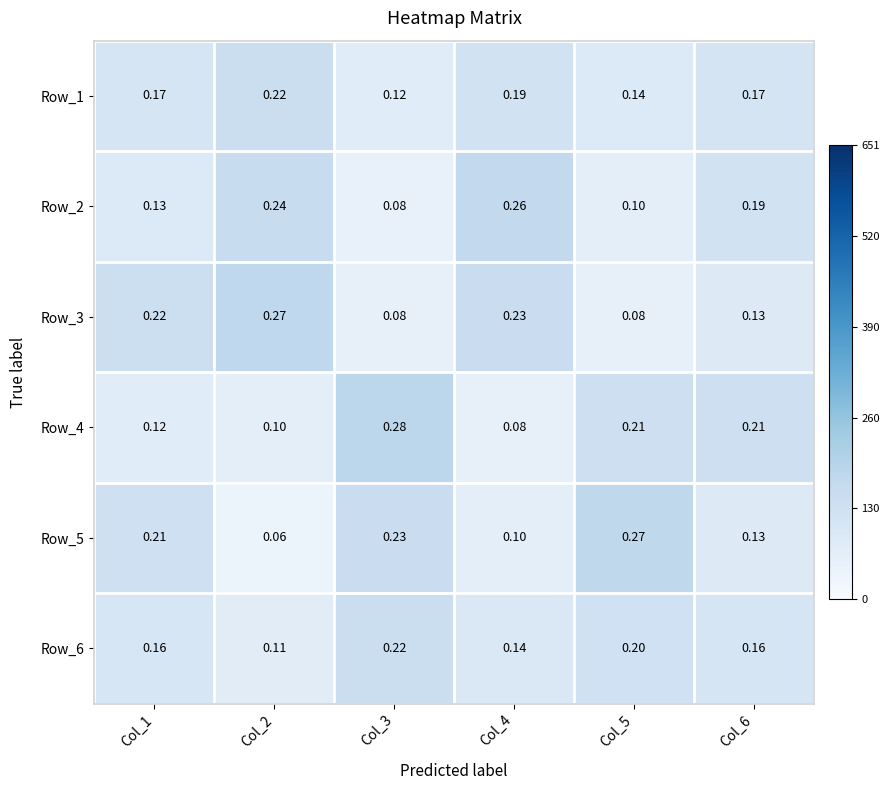

Is the value of Row_1 at Col_5 greater than the value of Row_4 at Col_3?

No